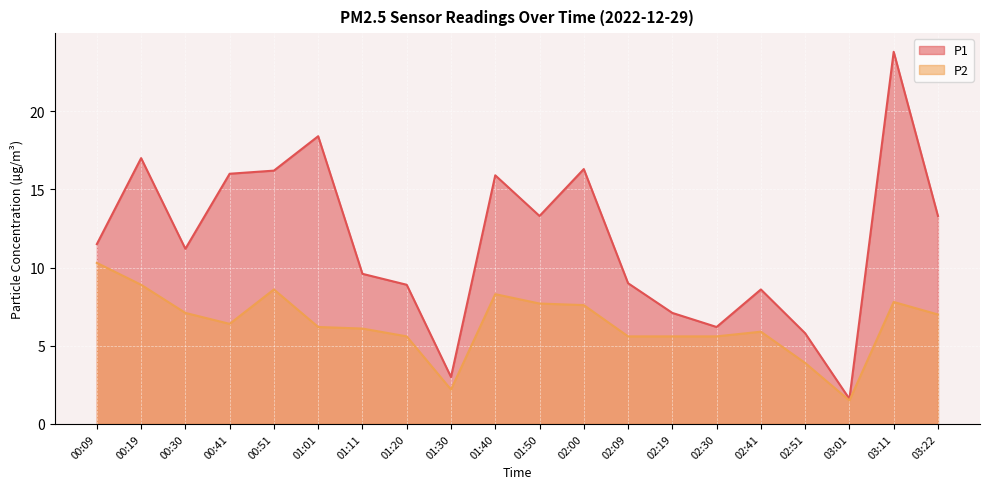

What are all the series names shown in the legend?

P1, P2